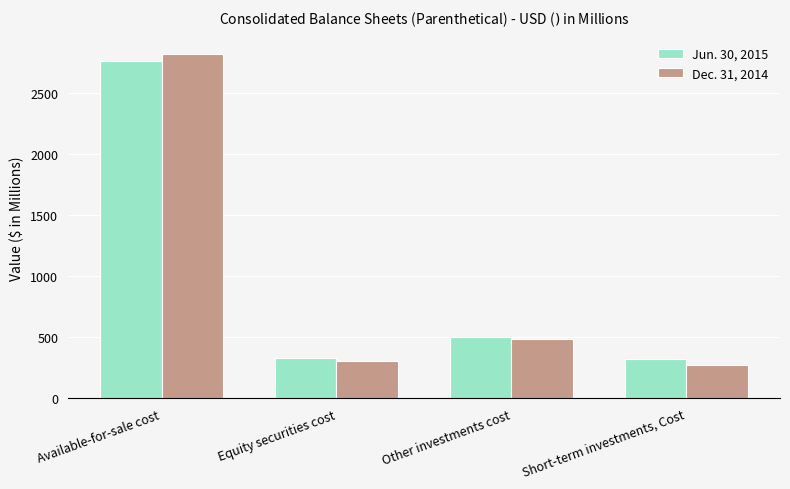

How many values in the Dec. 31, 2014 series are below 488?

2